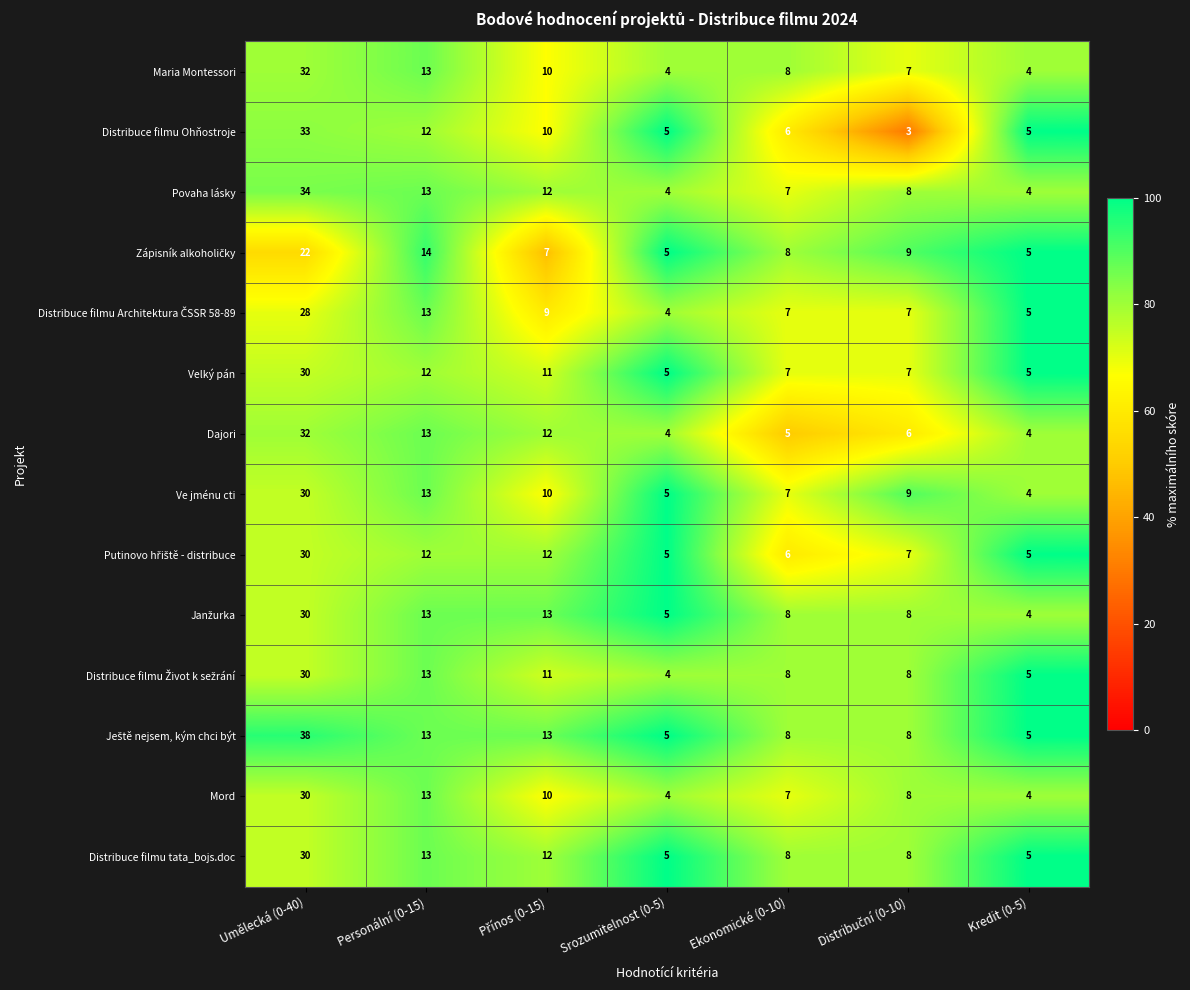

What is the difference between the maximum and minimum values in the Velký pán series?

25